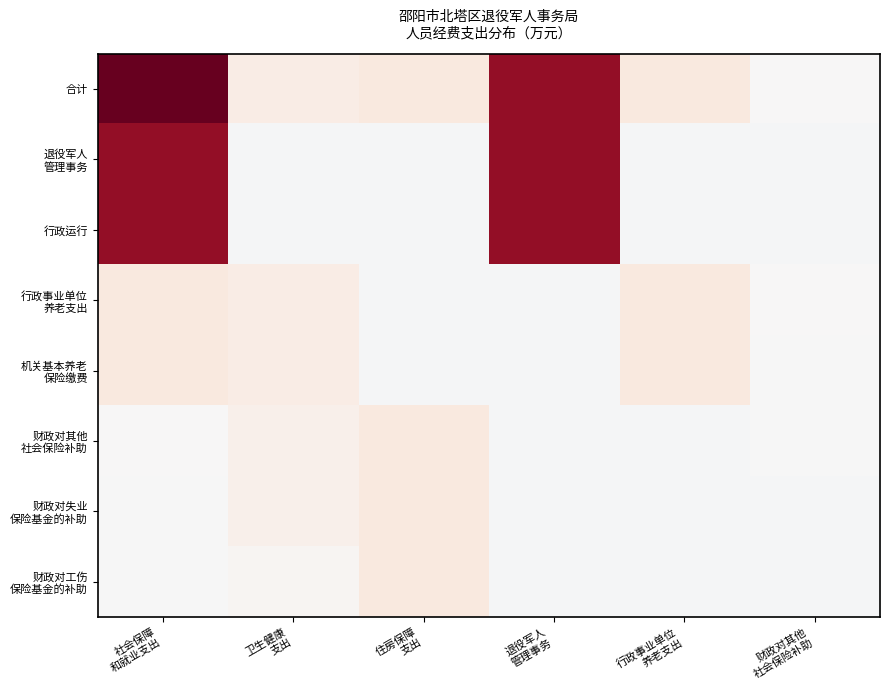

At which category is the sum across all series the highest?

社会保障
和就业支出